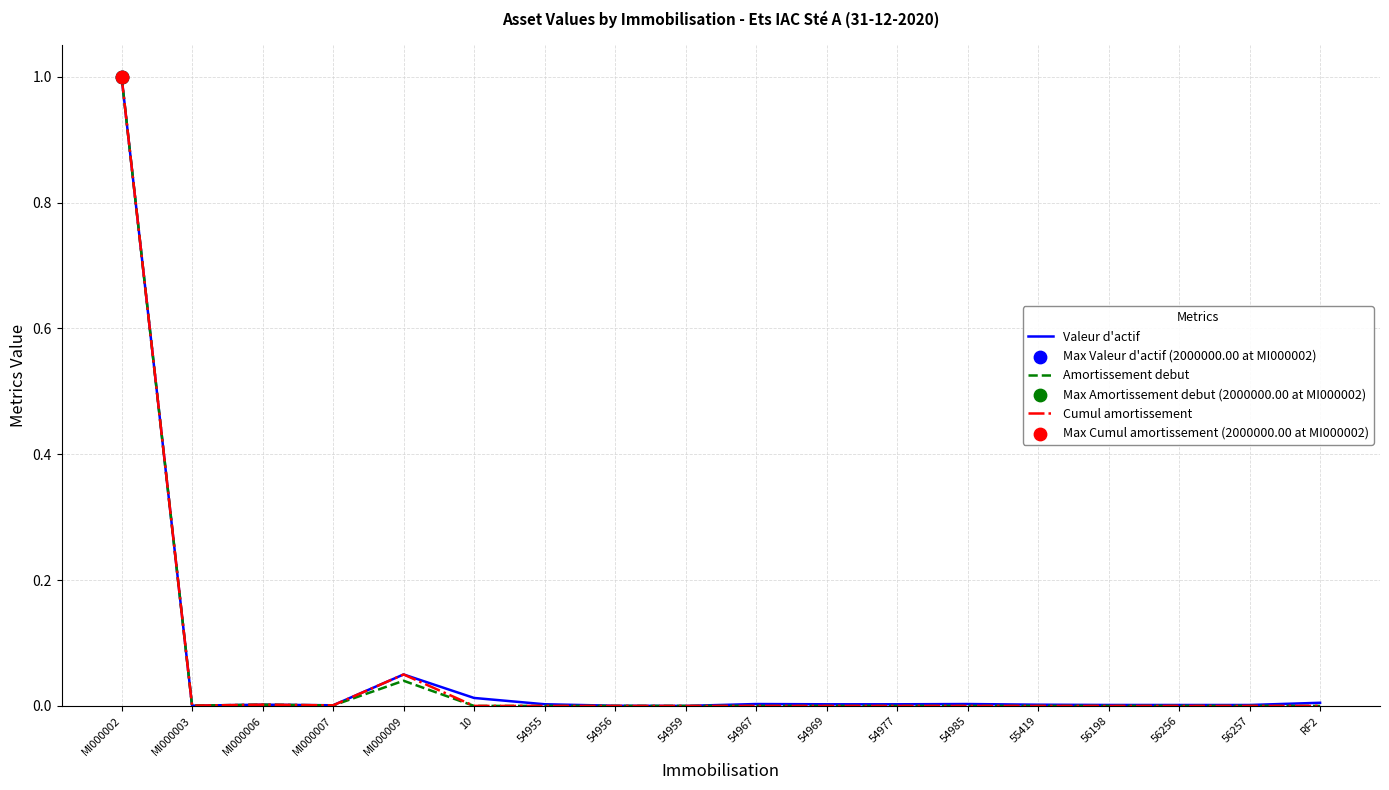

Which series changed the most between MI000009 and 54967?

Cumul amortissement